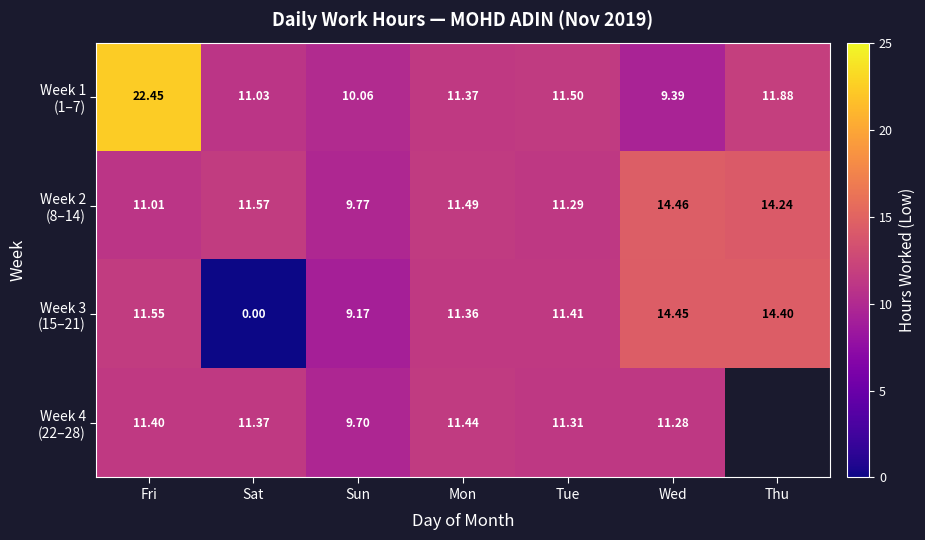

Between Sat and Thu, which is larger?

Thu